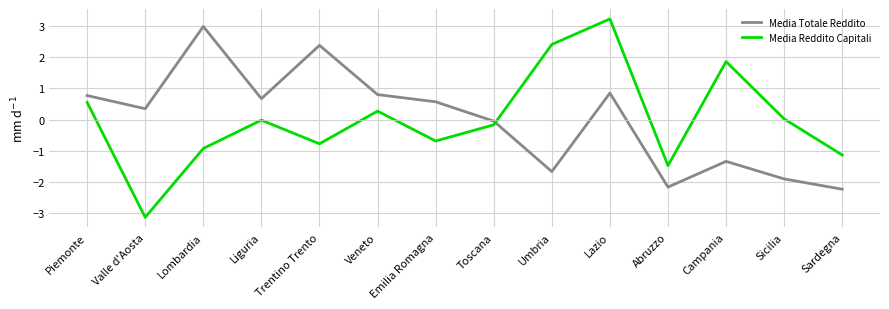

How many interior local valleys does the Media Totale Reddito series have?

4